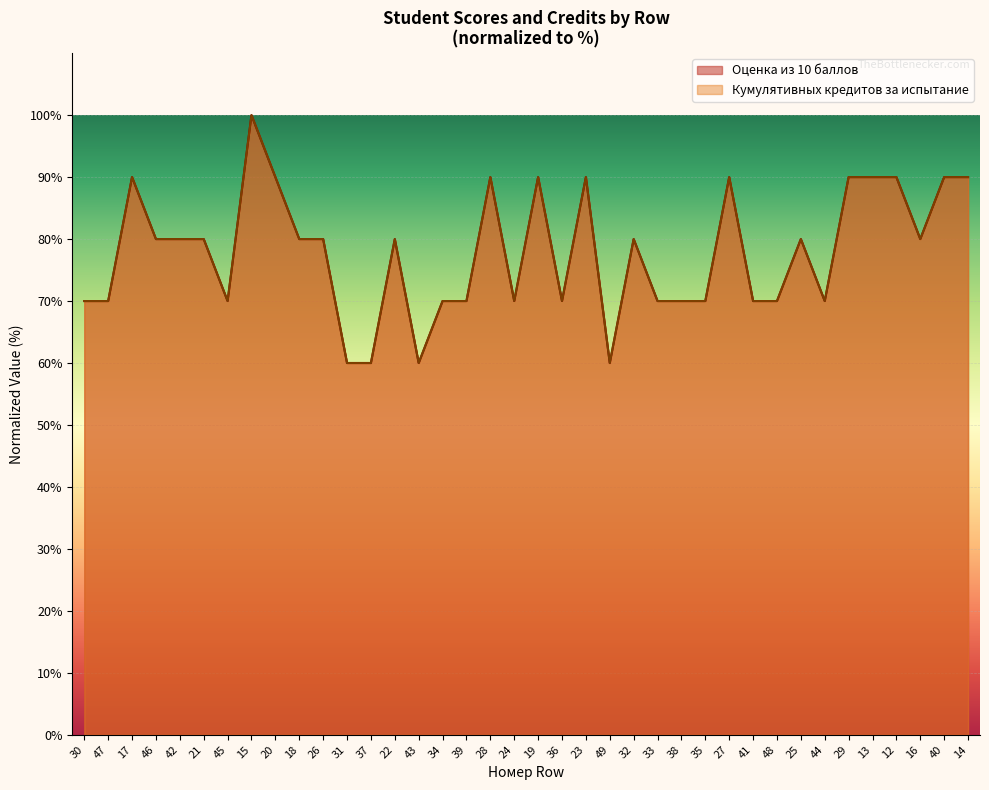

At which label does Кумулятивных кредитов за испытание first exceed 80?

17